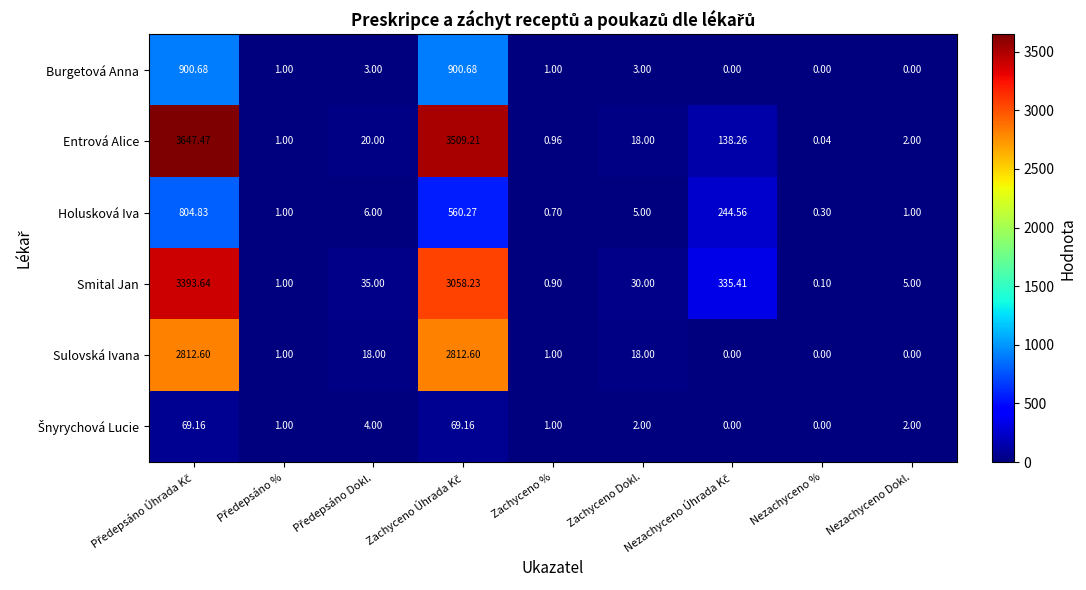

Which series has the largest total across all categories?

Entrová Alice